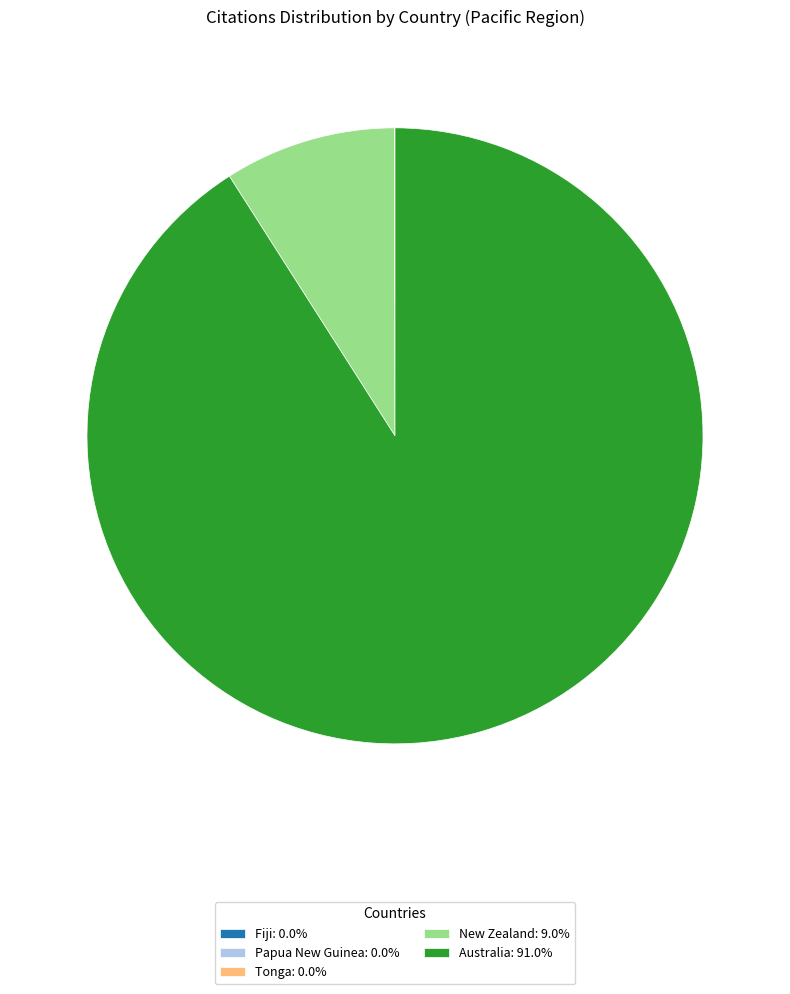

Is there any slice that represents more than half of the pie?

Yes